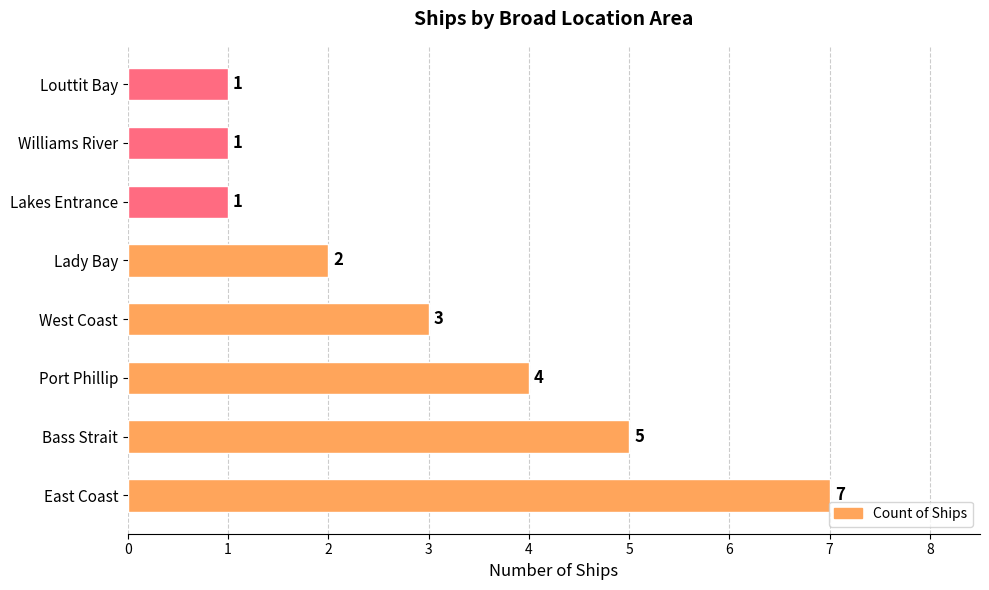

At which label is the value closest to 4?

Port Phillip